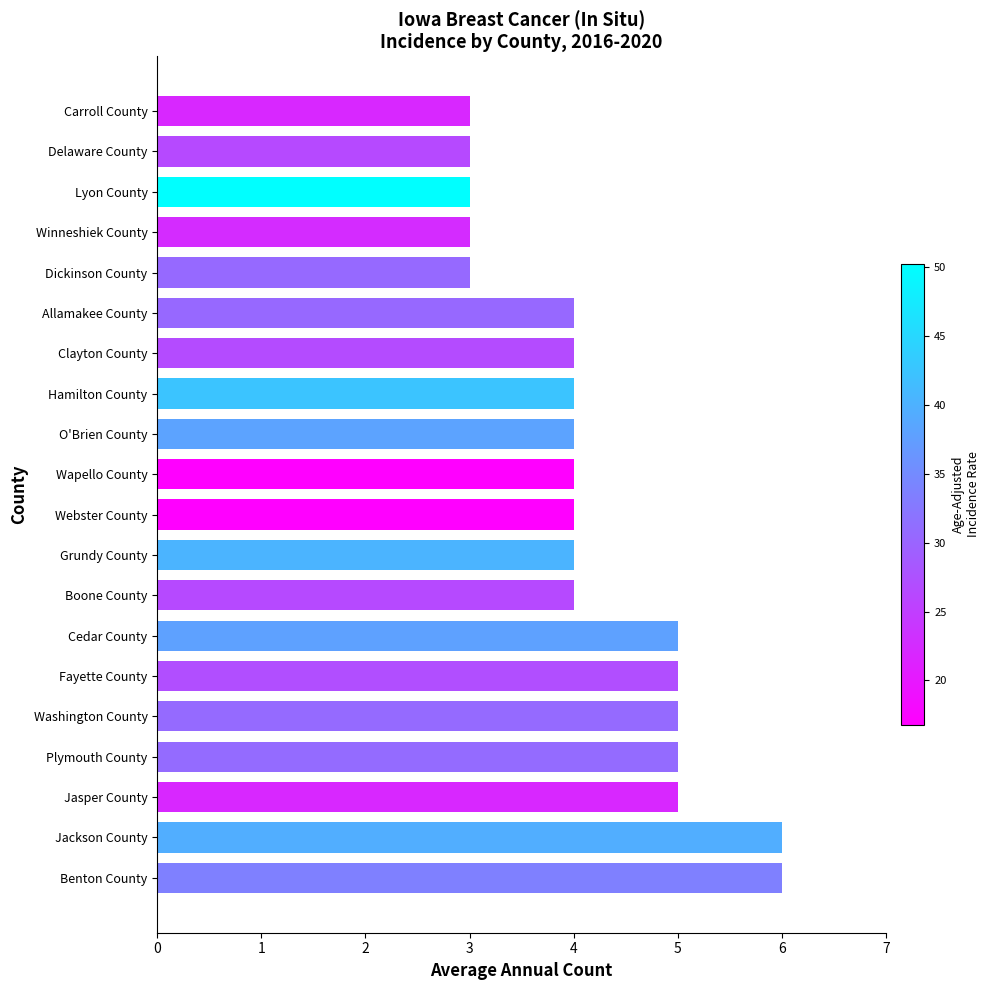

What is the minimum value shown in the chart?

3